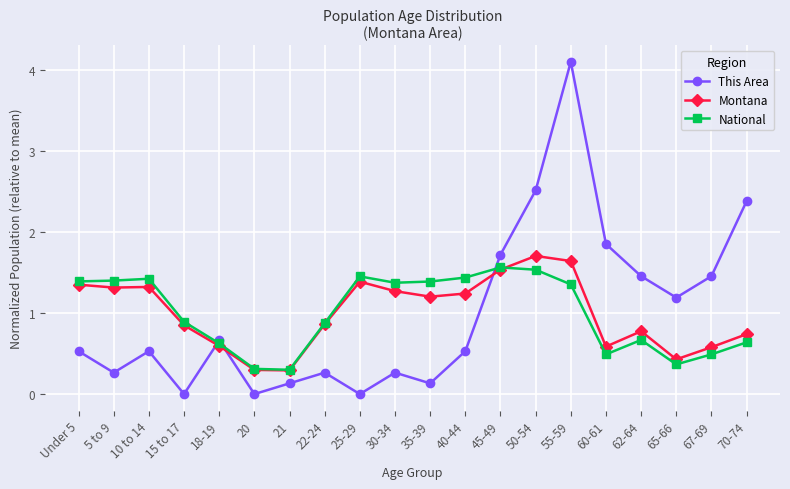

What is the value of the Montana point at the 7th from the left?

0.3